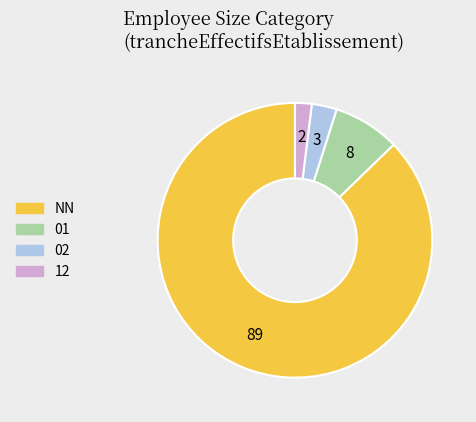

Does any single category account for the majority?

Yes